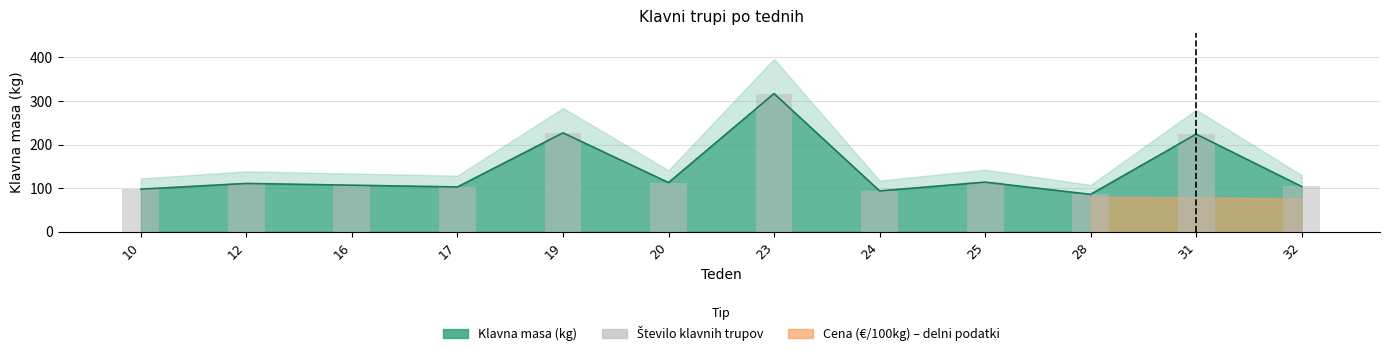

Where does the data first go above 111?

19